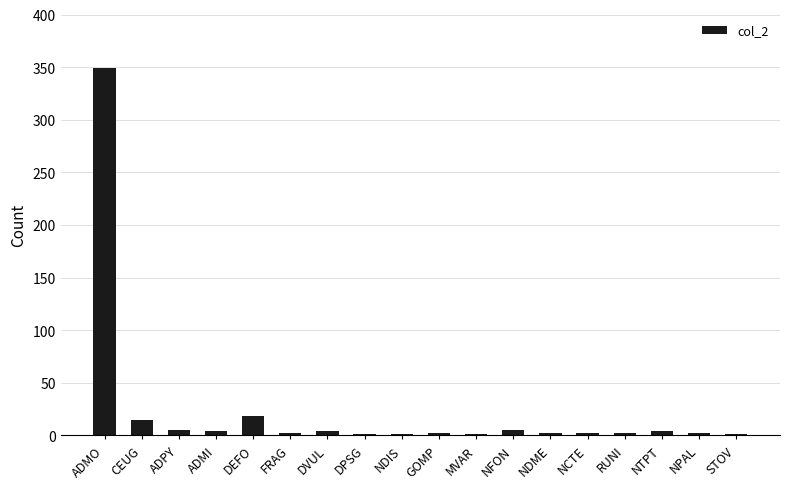

Is it true that the value at DEFO is 18?

True